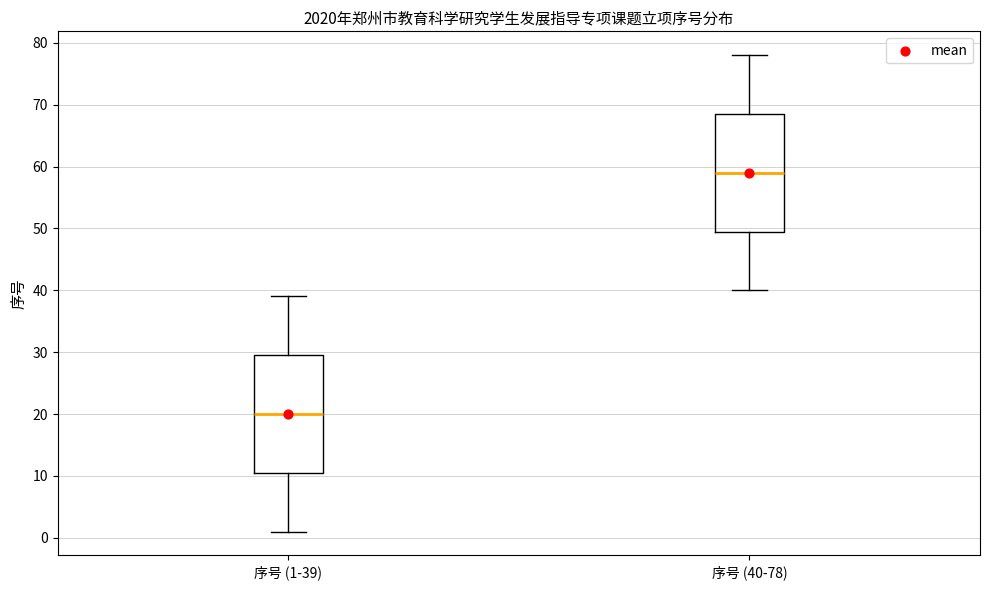

Where does the upper whisker of the box for 序号 (1-39) end on the y-axis? The values are not printed on the chart, so give them approximately, as read against the axis.

39